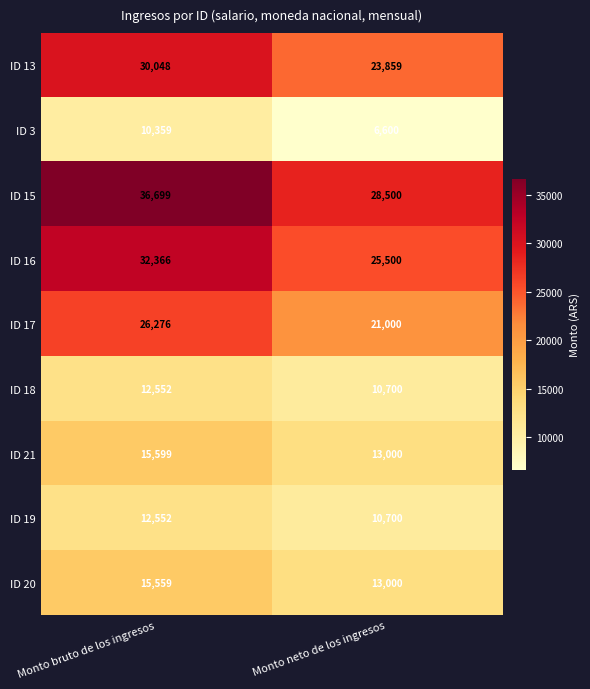

What is the sum of all ID 3 values?

16959